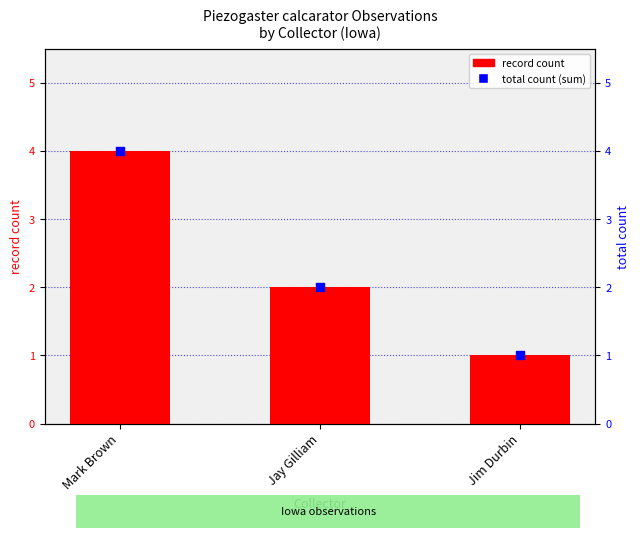

What are all the series names shown in the legend?

record count, total count (sum)